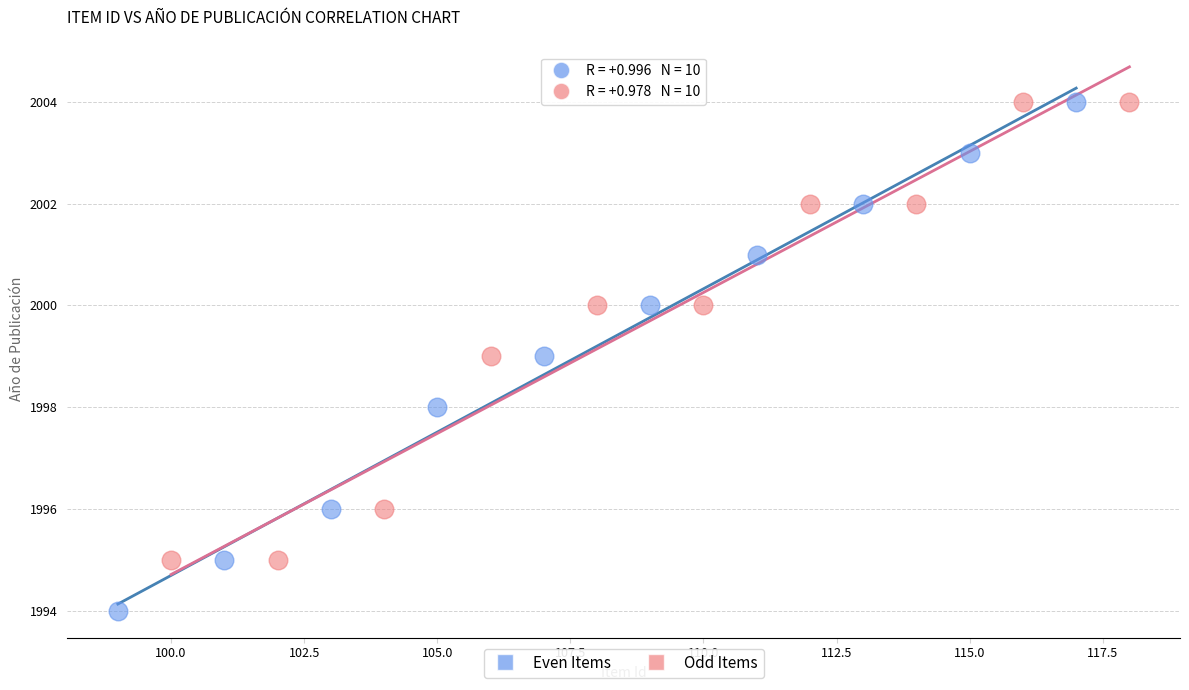

Which series has the largest Y range (max minus min)?

Even Items